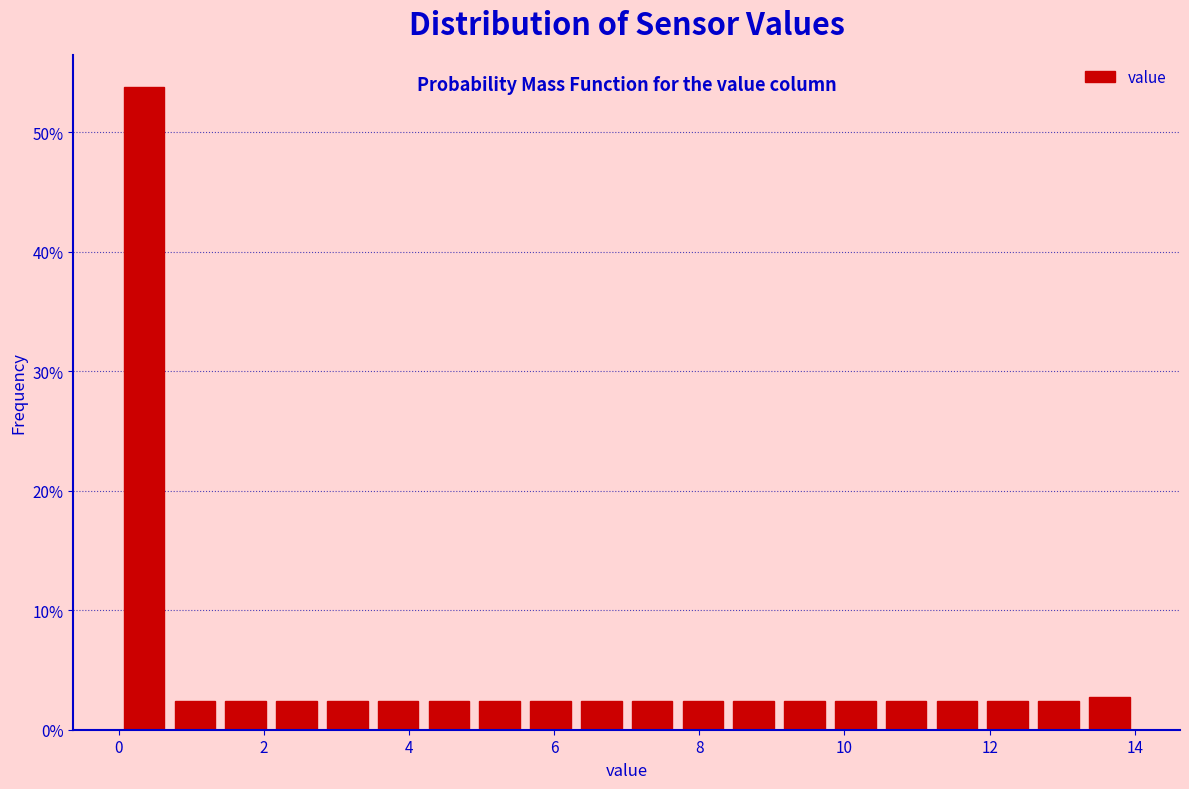

Read against the x-axis, roughly where is the centre of the tallest bar?

0.4